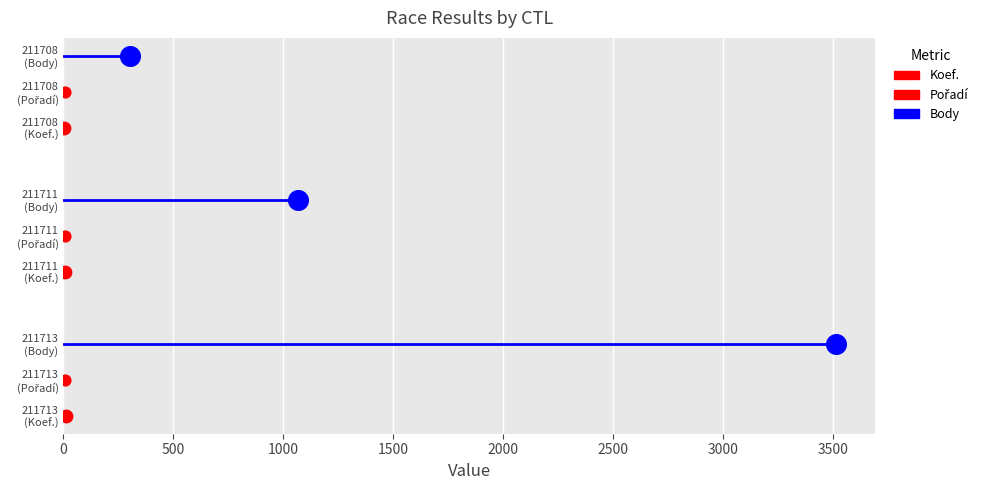

Is the value of Pořadí at 0 greater than the value of Koef. at 0?

Yes